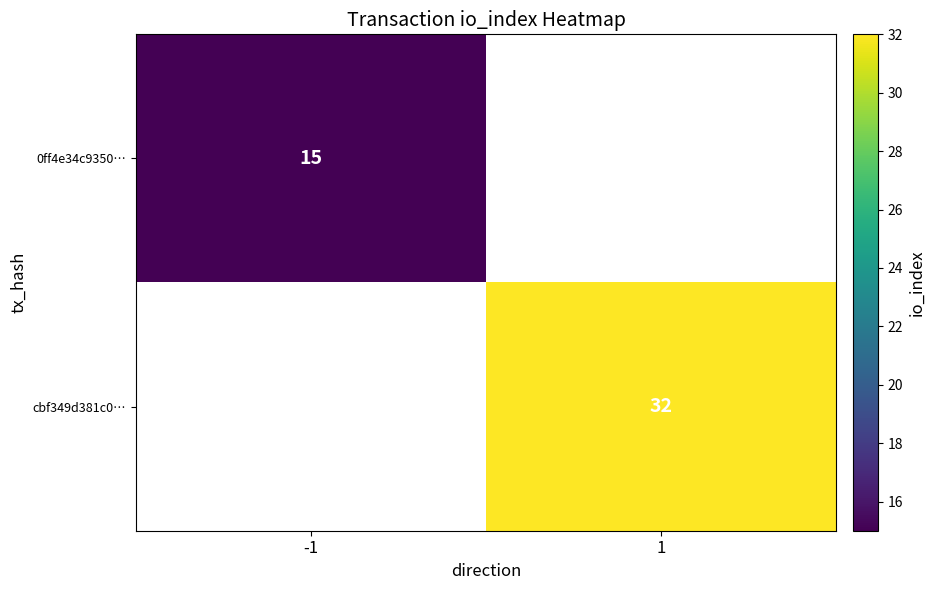

At how many categories does at least one series exceed 24?

1